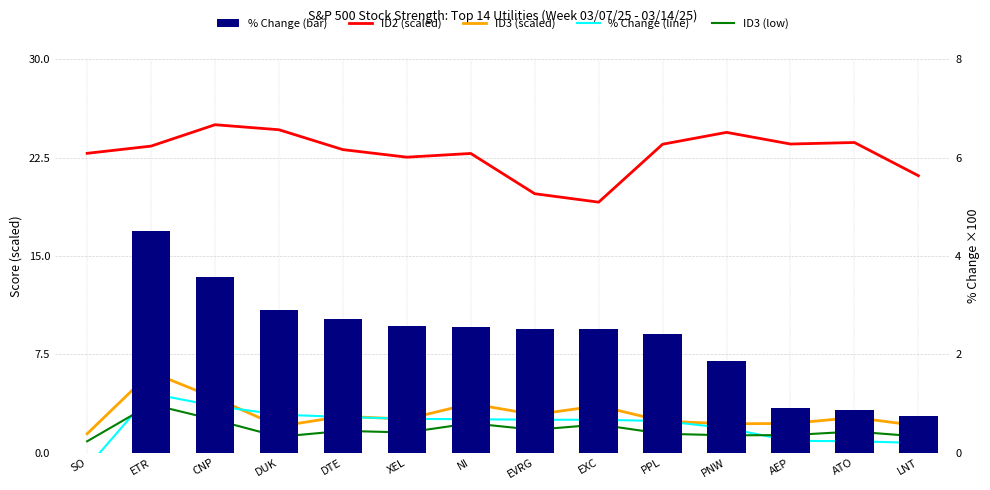

Which series has the widest spread of values?

ID2 (scaled)